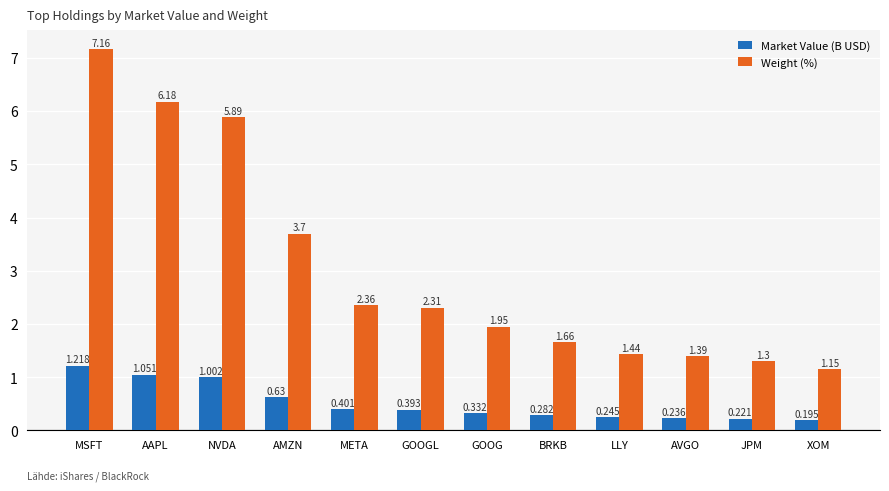

The value of Weight (%) at JPM is 0.7. True or false?

False